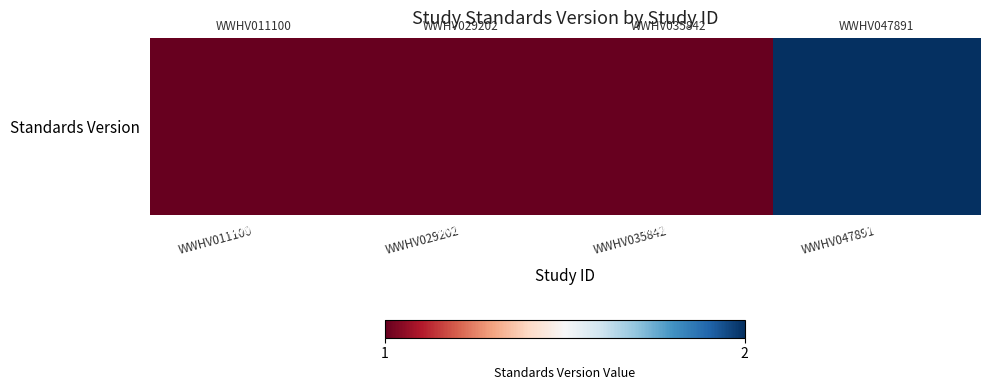

What is the sum of the values at WWHV011100 and WWHV047891?

3